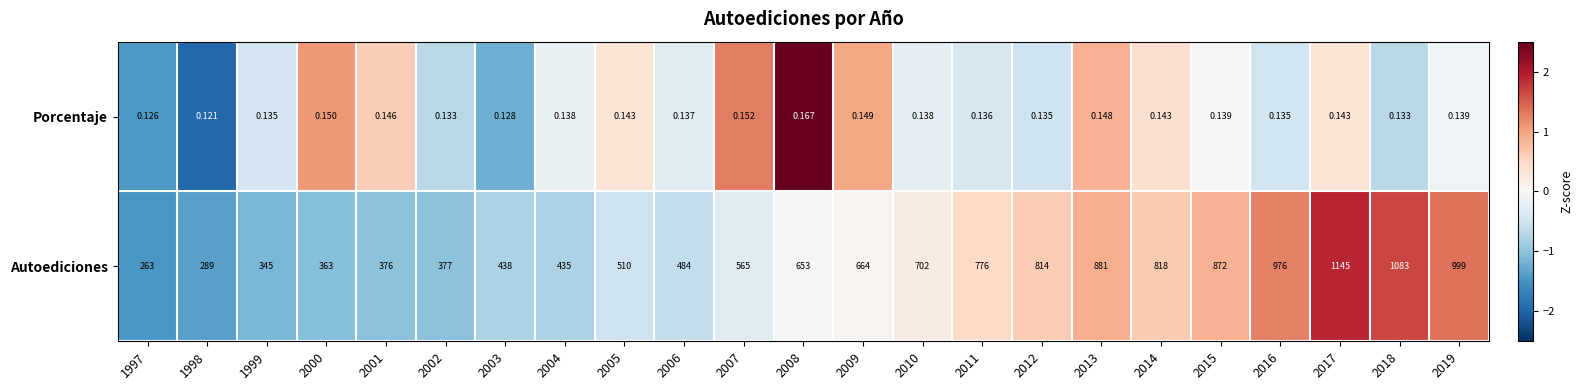

Which series has the largest range (max minus min)?

Autoediciones